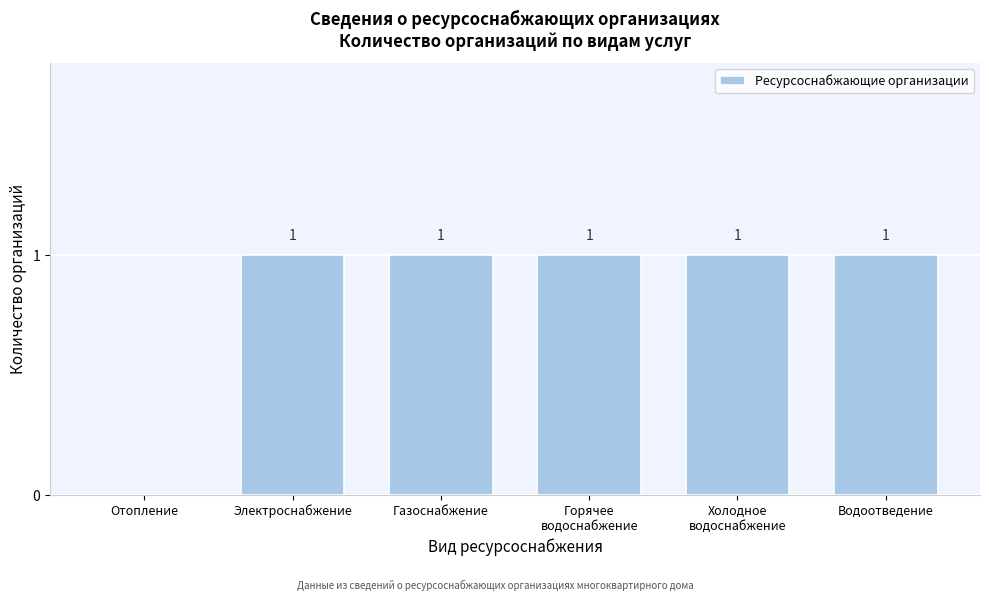

What is the sum of all values?

5